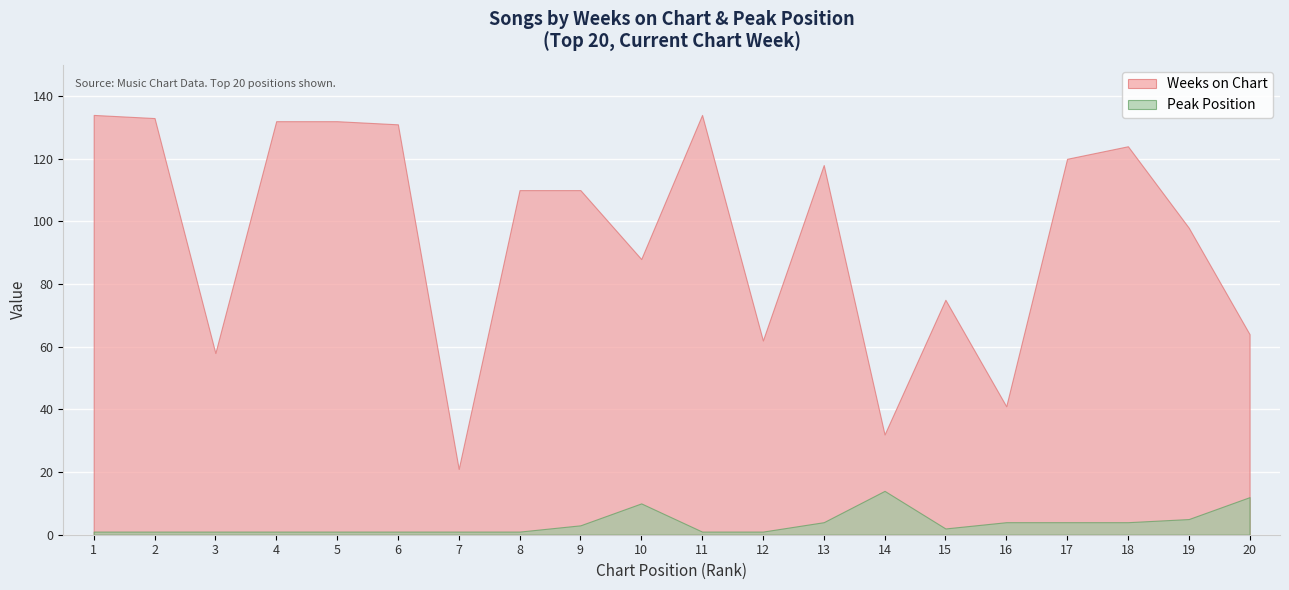

Read the Peak Position value at 7.

1